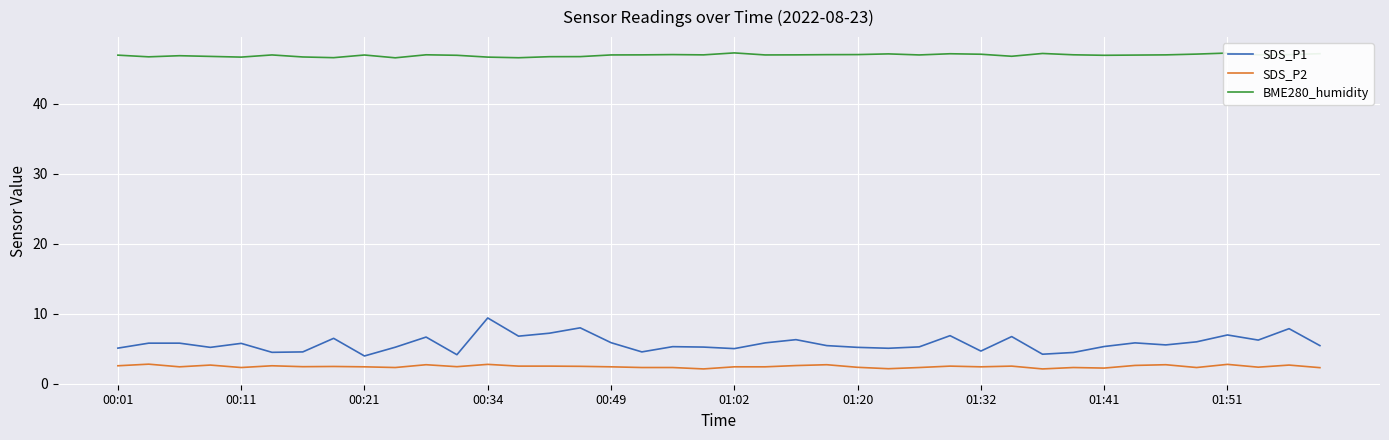

True or false: BME280_humidity and SDS_P1 intersect in this chart.

False